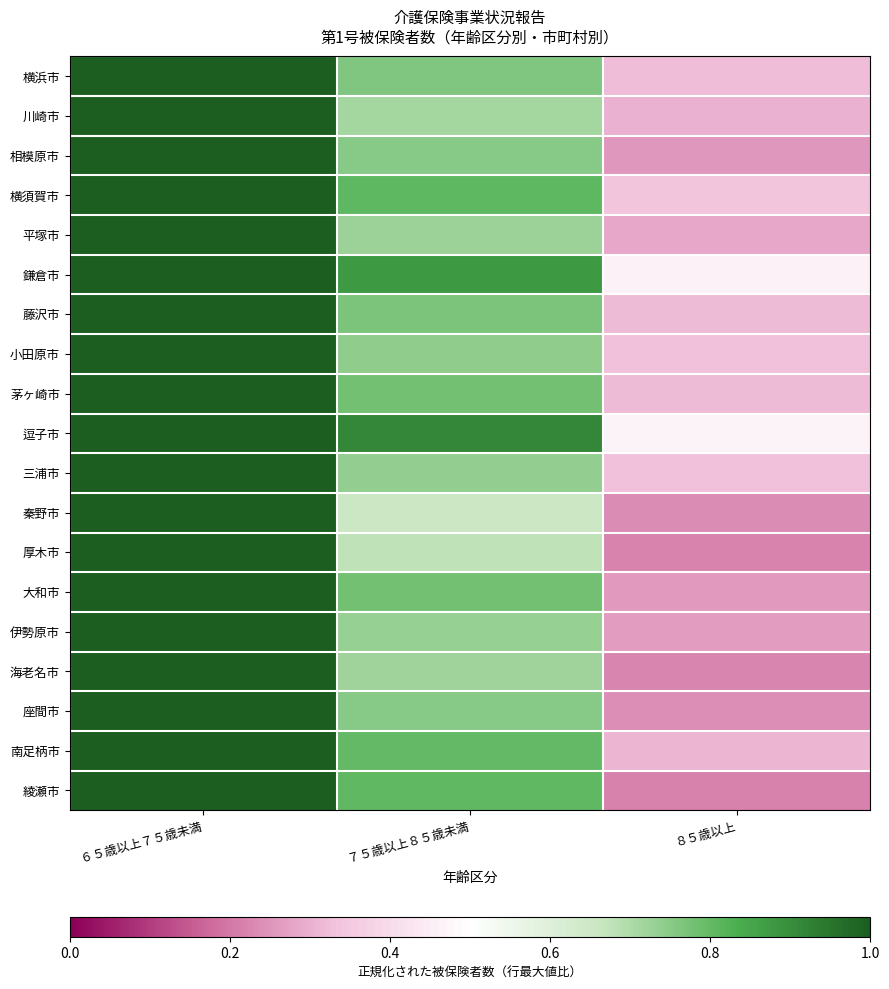

What is the total value across all series at ８５歳以上?

5.7